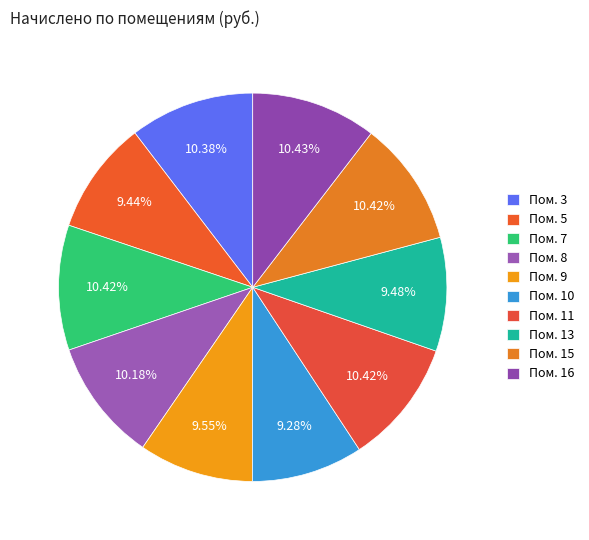

Rank the categories by value from lowest to highest.

10, 5, 13, 9, 8, 3, 7, 11, 15, 16